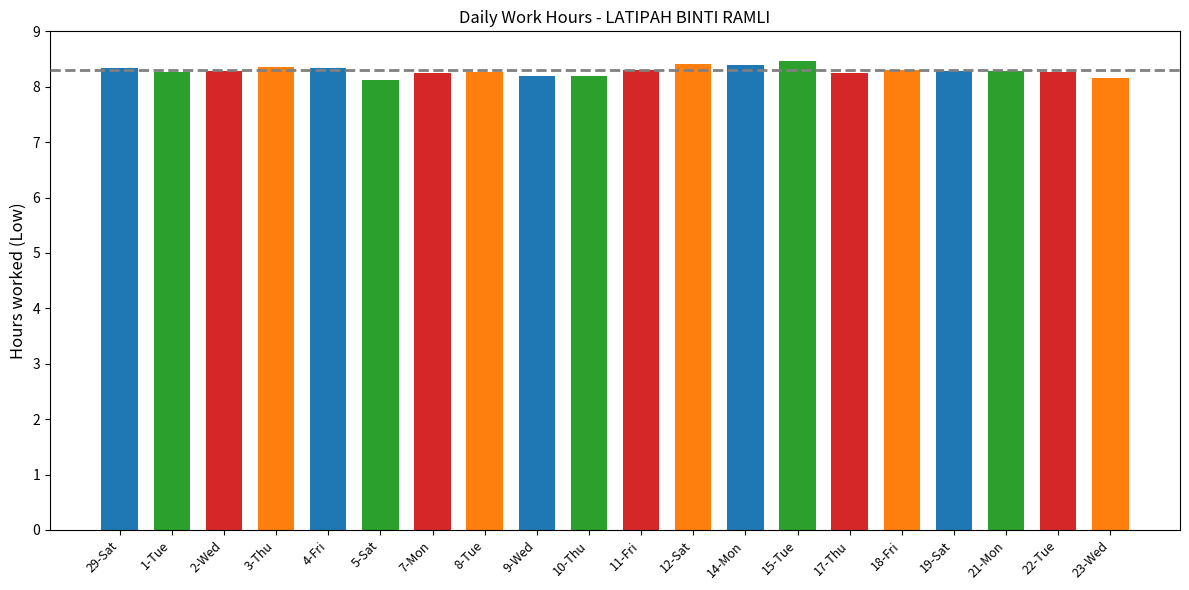

What is the value of the 16th bar from the left?

8.3